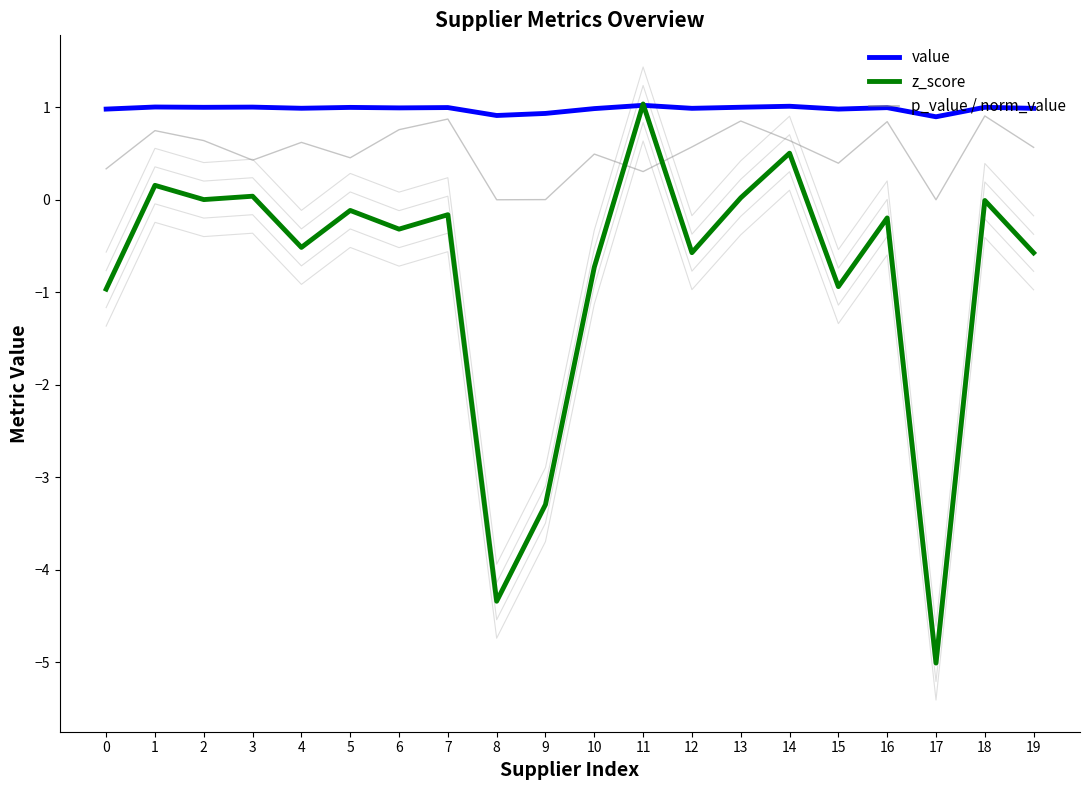

What is the average value of the norm_value series?

1.0